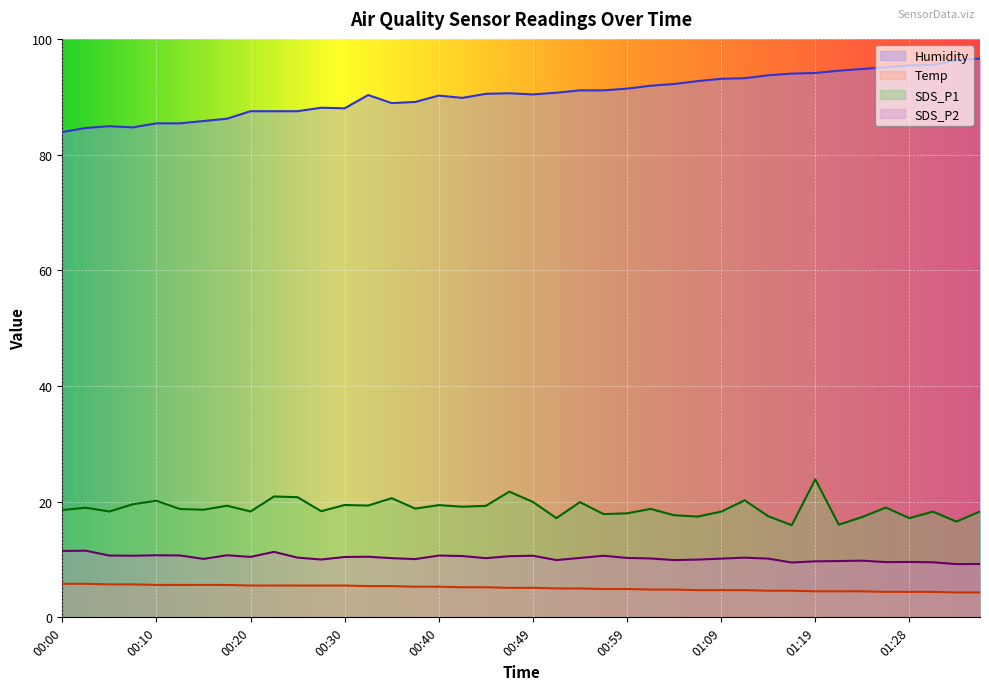

Reading left to right, transcribe all the data shown in this chart.

Temp: 00:00=5.8	00:03=5.8	00:05=5.7	00:08=5.7	00:10=5.6	00:13=5.6	00:15=5.6	00:17=5.6	00:20=5.5	00:22=5.5	00:25=5.5	00:27=5.5	00:30=5.5	00:32=5.4	00:35=5.4	00:37=5.3	00:40=5.3	00:42=5.2	00:45=5.2	00:47=5.1	00:49=5.1	00:52=5.0	00:54=5.0	00:57=4.9	00:59=4.9	01:02=4.8	01:04=4.8	01:06=4.7	01:09=4.7	01:11=4.7	01:14=4.6	01:16=4.6	01:19=4.5	01:21=4.5	01:23=4.5	01:26=4.4	01:28=4.4	01:31=4.4	01:33=4.3	01:36=4.3
Humidity: 00:00=83.9	00:03=84.6	00:05=84.9	00:08=84.7	00:10=85.4	00:13=85.4	00:15=85.8	00:17=86.2	00:20=87.5	00:22=87.5	00:25=87.5	00:27=88.1	00:30=88.0	00:32=90.3	00:35=88.9	00:37=89.1	00:40=90.2	00:42=89.8	00:45=90.5	00:47=90.6	00:49=90.4	00:52=90.7	00:54=91.1	00:57=91.1	00:59=91.4	01:02=91.9	01:04=92.2	01:06=92.7	01:09=93.1	01:11=93.2	01:14=93.7	01:16=94.0	01:19=94.1	01:21=94.5	01:23=94.8	01:26=95.1	01:28=95.4	01:31=95.5	01:33=96.3	01:36=96.6
SDS_P1: 00:00=18.6	00:03=18.9	00:05=18.3	00:08=19.6	00:10=20.1	00:13=18.7	00:15=18.6	00:17=19.3	00:20=18.3	00:22=20.9	00:25=20.8	00:27=18.4	00:30=19.4	00:32=19.3	00:35=20.6	00:37=18.8	00:40=19.4	00:42=19.1	00:45=19.3	00:47=21.7	00:49=19.9	00:52=17.1	00:54=19.9	00:57=17.9	00:59=18.0	01:02=18.8	01:04=17.6	01:06=17.4	01:09=18.3	01:11=20.2	01:14=17.5	01:16=15.9	01:19=23.9	01:21=16.0	01:23=17.4	01:26=19.0	01:28=17.1	01:31=18.3	01:33=16.6	01:36=18.3
SDS_P2: 00:00=11.5	00:03=11.5	00:05=10.7	00:08=10.7	00:10=10.7	00:13=10.7	00:15=10.1	00:17=10.7	00:20=10.4	00:22=11.3	00:25=10.3	00:27=10.0	00:30=10.4	00:32=10.5	00:35=10.2	00:37=10.1	00:40=10.7	00:42=10.6	00:45=10.2	00:47=10.6	00:49=10.7	00:52=9.9	00:54=10.3	00:57=10.7	00:59=10.3	01:02=10.2	01:04=9.9	01:06=10.0	01:09=10.2	01:11=10.3	01:14=10.2	01:16=9.5	01:19=9.7	01:21=9.7	01:23=9.8	01:26=9.6	01:28=9.6	01:31=9.5	01:33=9.2	01:36=9.2